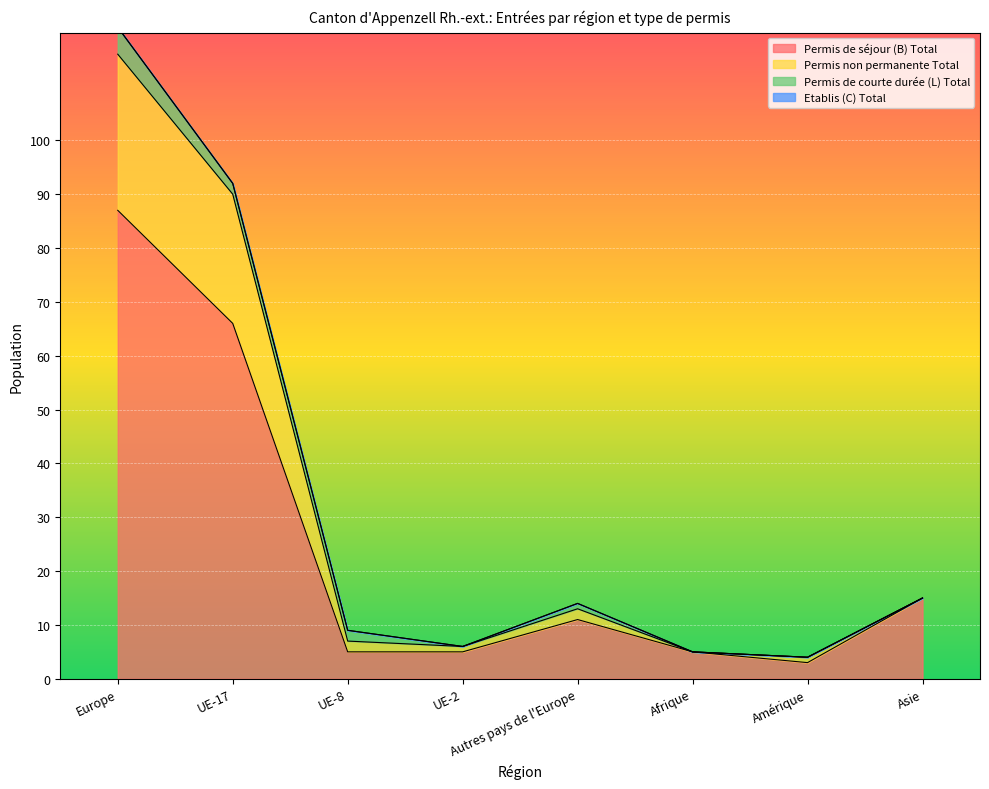

Does the chart display data point markers on the line(s)?

No